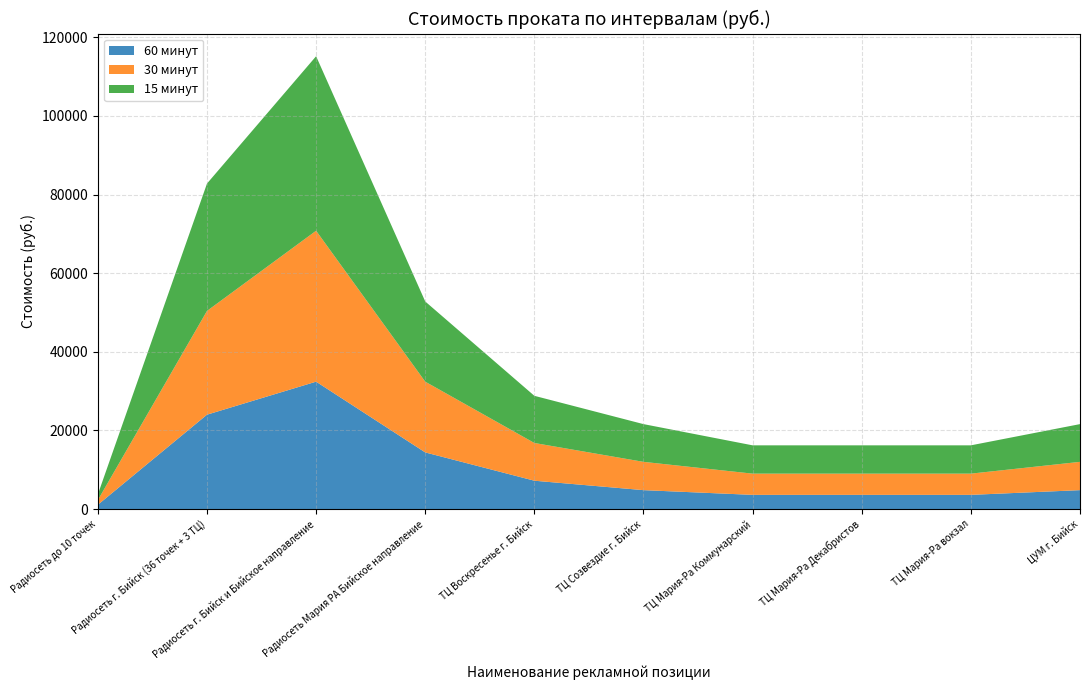

Reading right to left, what are all the values shown in this chart?

60 минут: 4800	3600	3600	3600	4800	7200	14400	32400	24000	1080
30 минут: 7200	5400	5400	5400	7200	9600	18000	38400	26400	1200
15 минут: 9600	7200	7200	7200	9600	12000	20400	44400	32400	1440